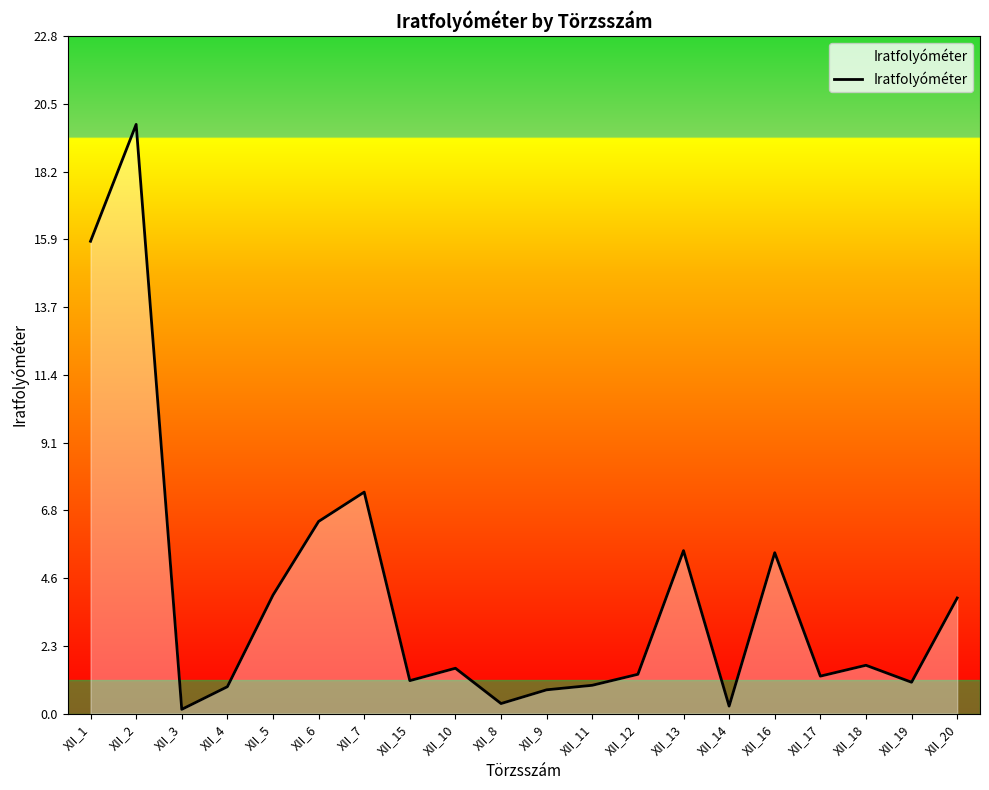

True or false: the data has more than 1 interior local peaks.

True